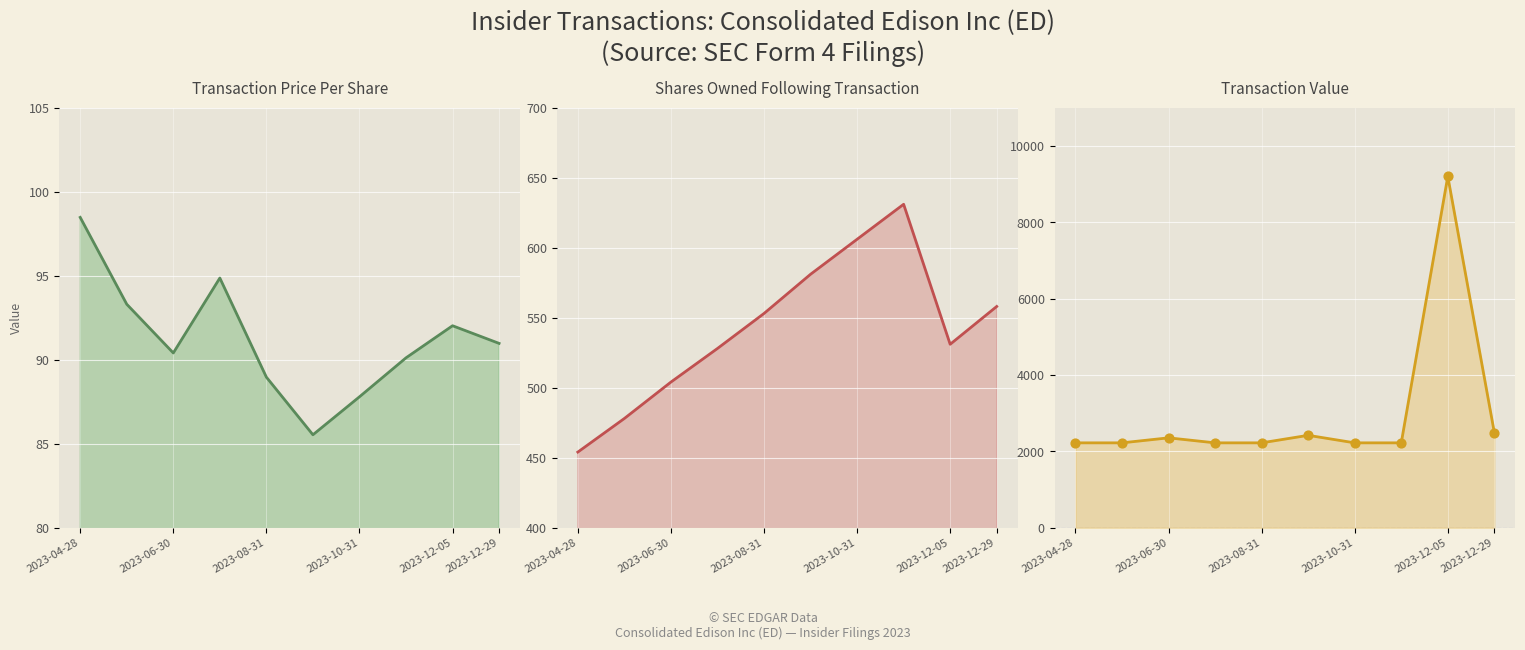

At how many categories does at least one series exceed 2699?

1